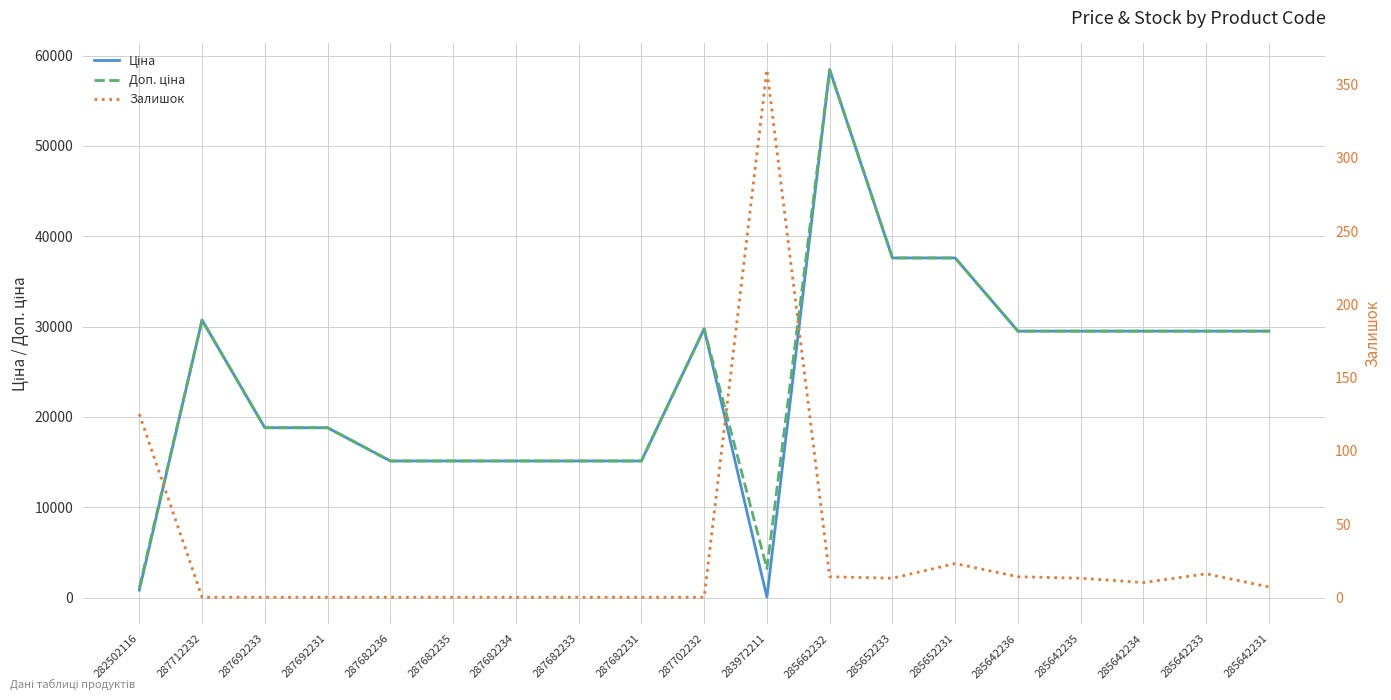

True or false: Ціна has a value of 8523.2 at 285642236.

False